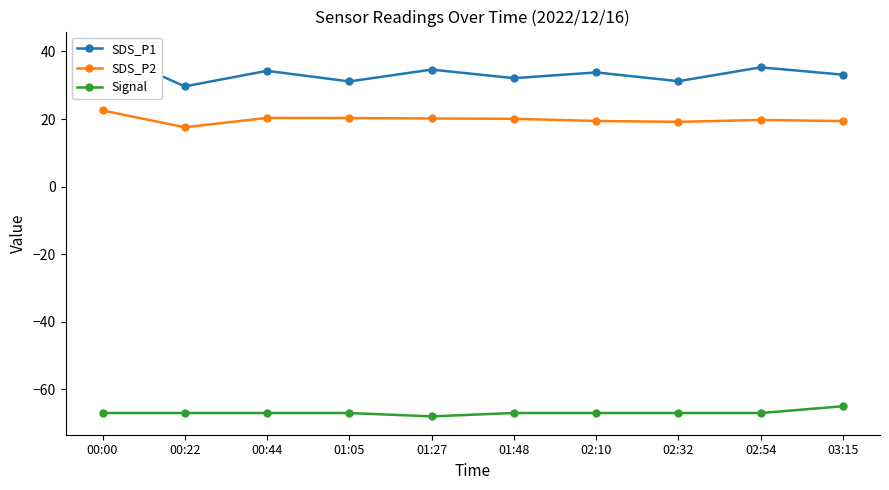

True or false: SDS_P2 and Signal intersect in this chart.

False